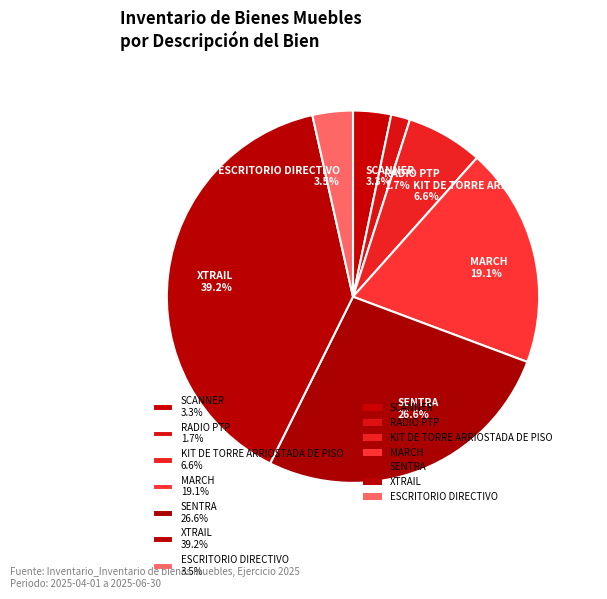

Is SENTRA 26.6% the majority of the pie?

No